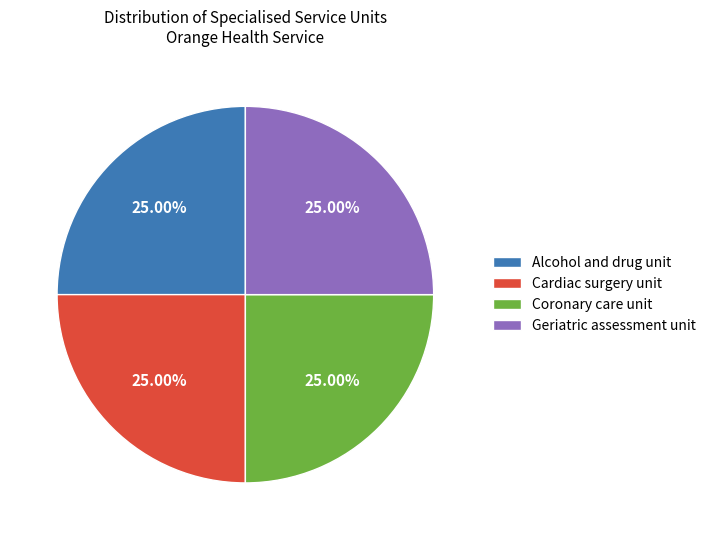

Is Cardiac surgery unit the majority of the pie?

No